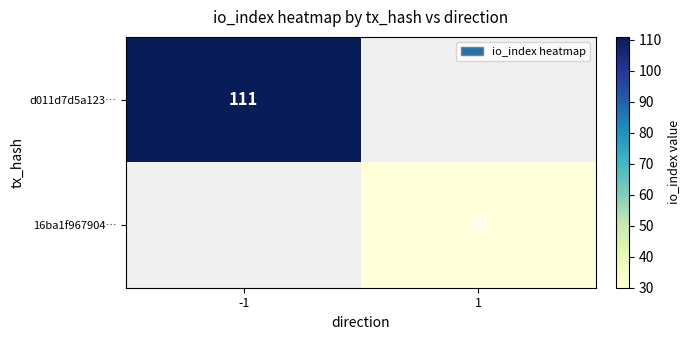

The d011d7d5a123… series shows 64 at -1. True or false?

False